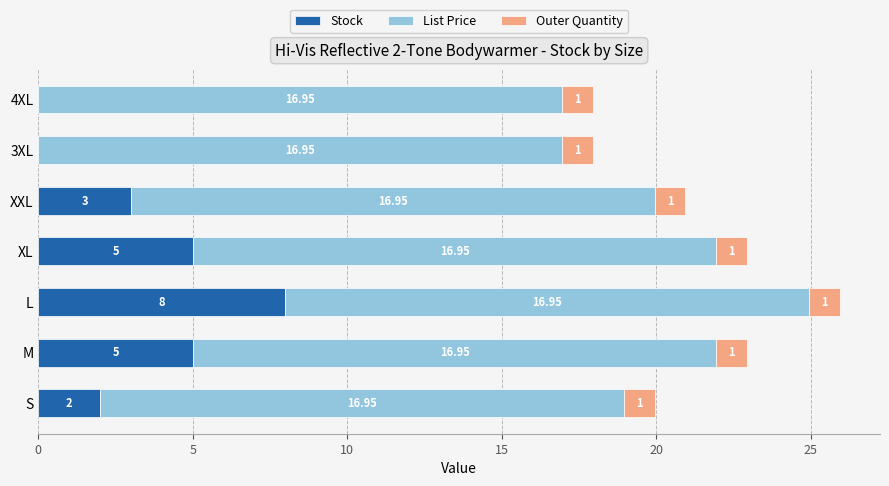

At which category is the sum across all series the highest?

L